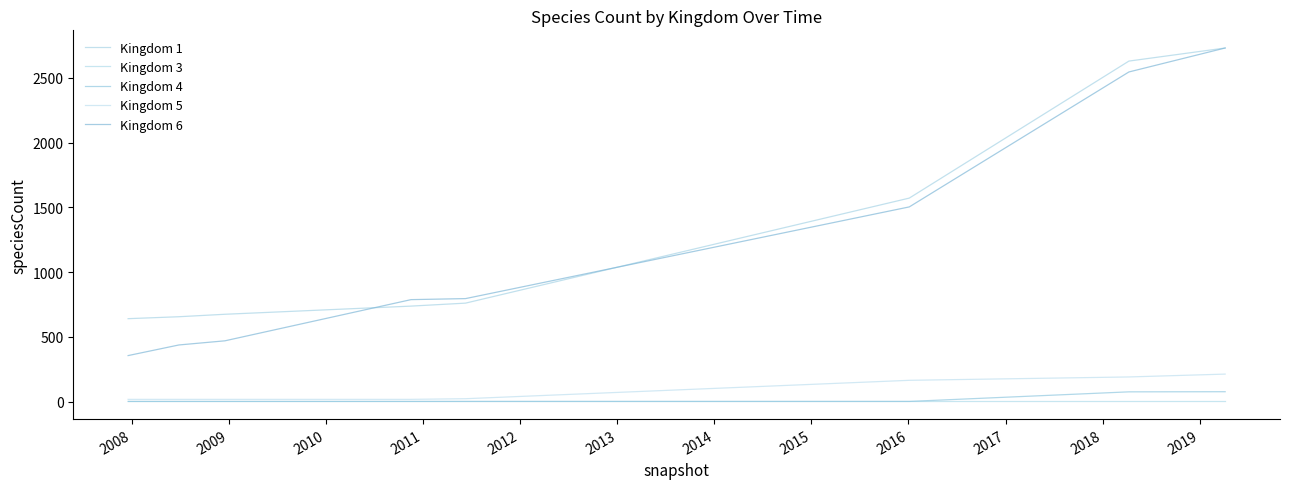

What is the lowest value of the Kingdom 4 series?

1